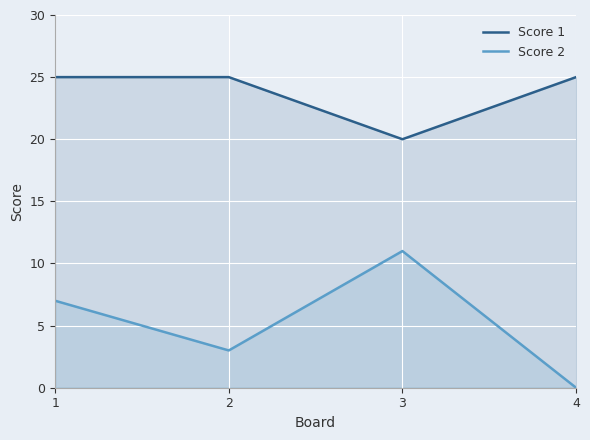

How many values in the Score 2 series exceed 7?

1